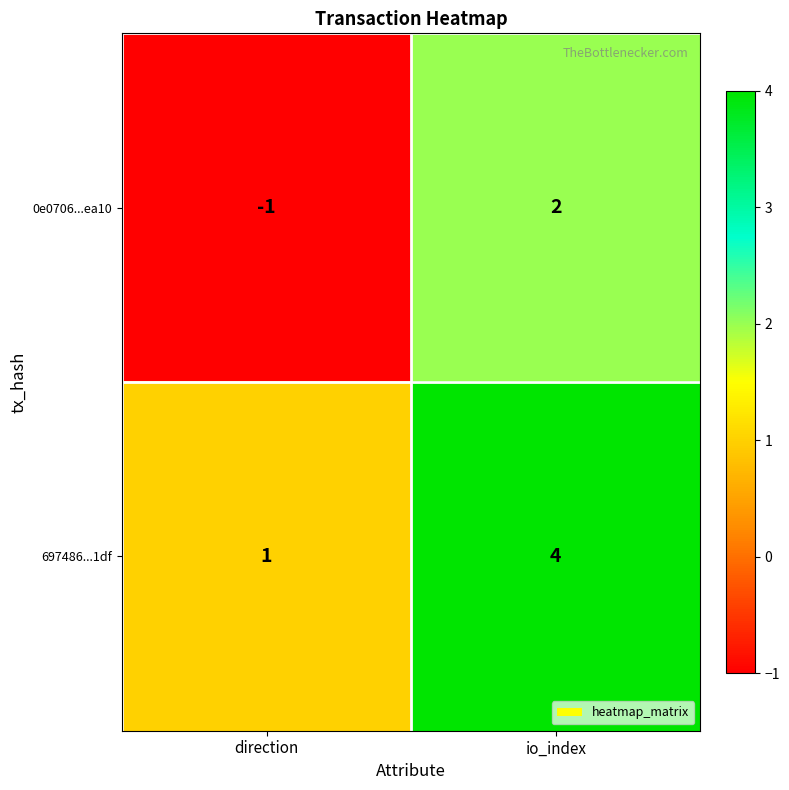

Rank the series by their maximum value, from lowest to highest.

0e0706...ea10, 697486...1df